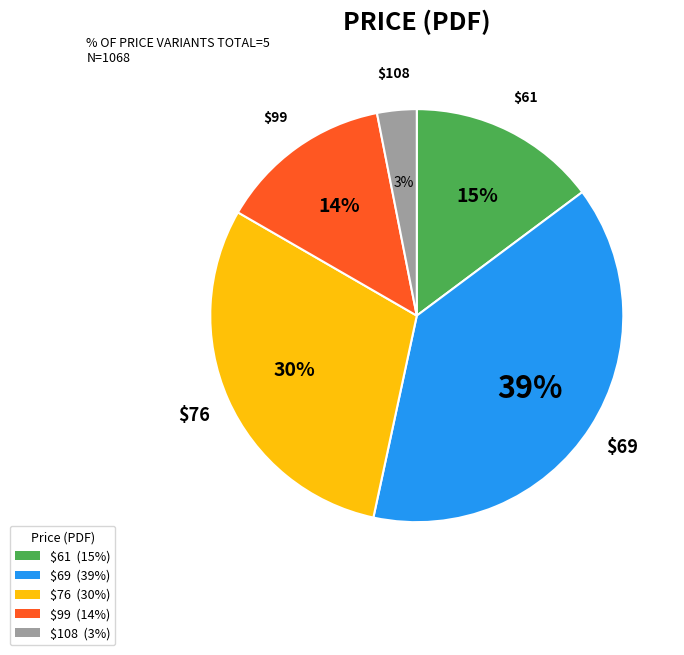

Is it true that $99 is 34% of the pie?

False